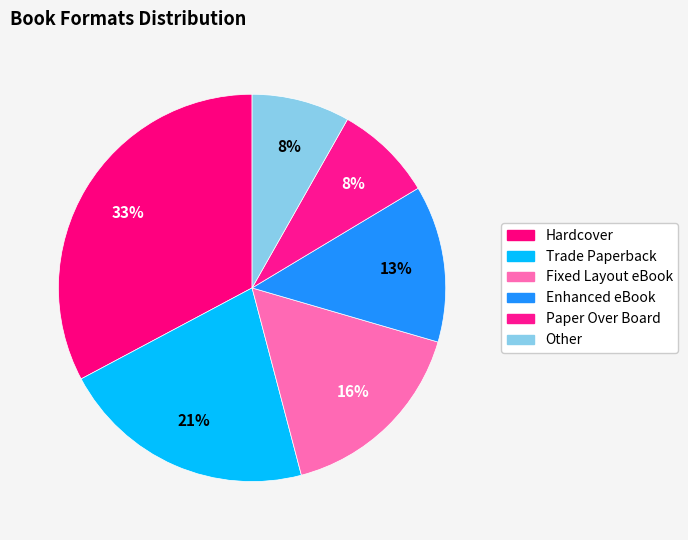

To the nearest percent, what is the difference between the Paper Over Board and Fixed Layout eBook slice percentages?

8%